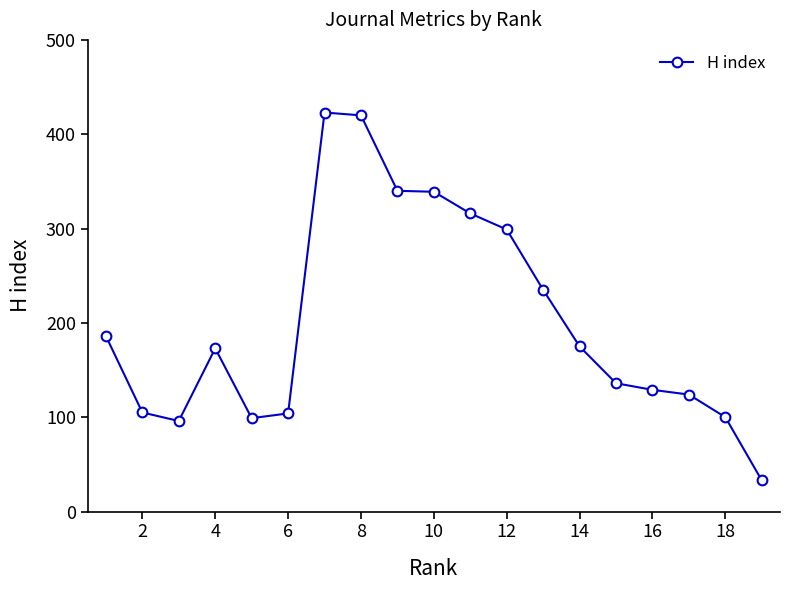

Does the chart have visible grid lines?

No